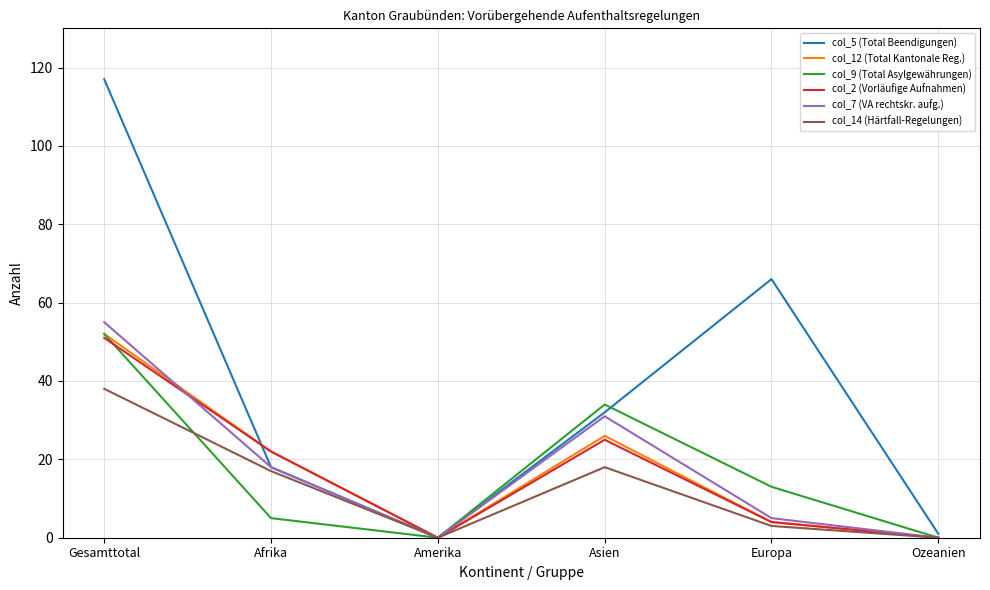

The value of col_12 (Total Kantonale Reg.) at Afrika is 15. True or false?

False